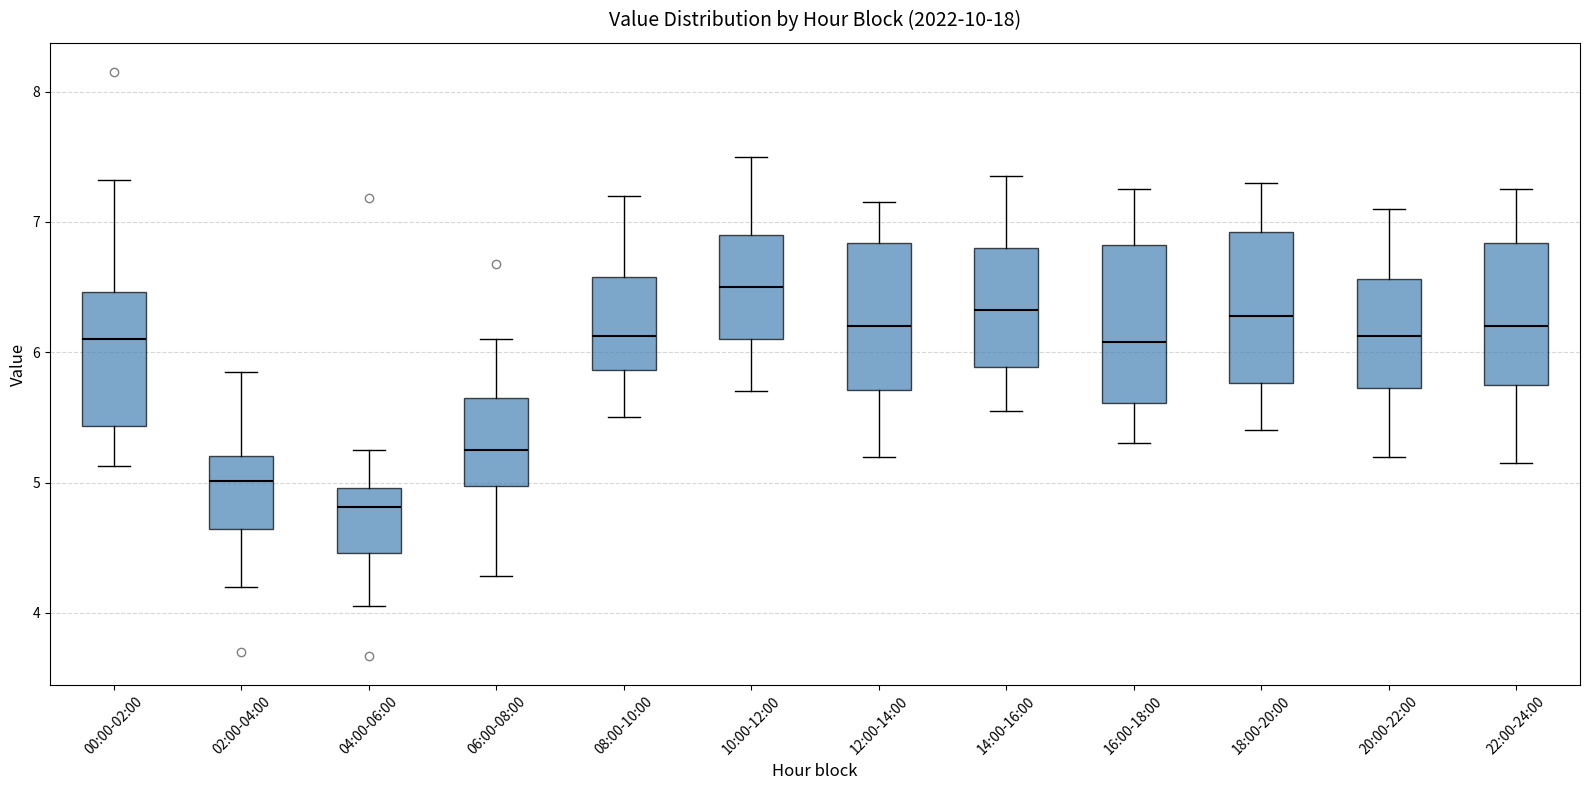

Where does the median line of the box for 20:00-22:00 sit on the y-axis? The values are not printed on the chart, so give them approximately, as read against the axis.

6.1